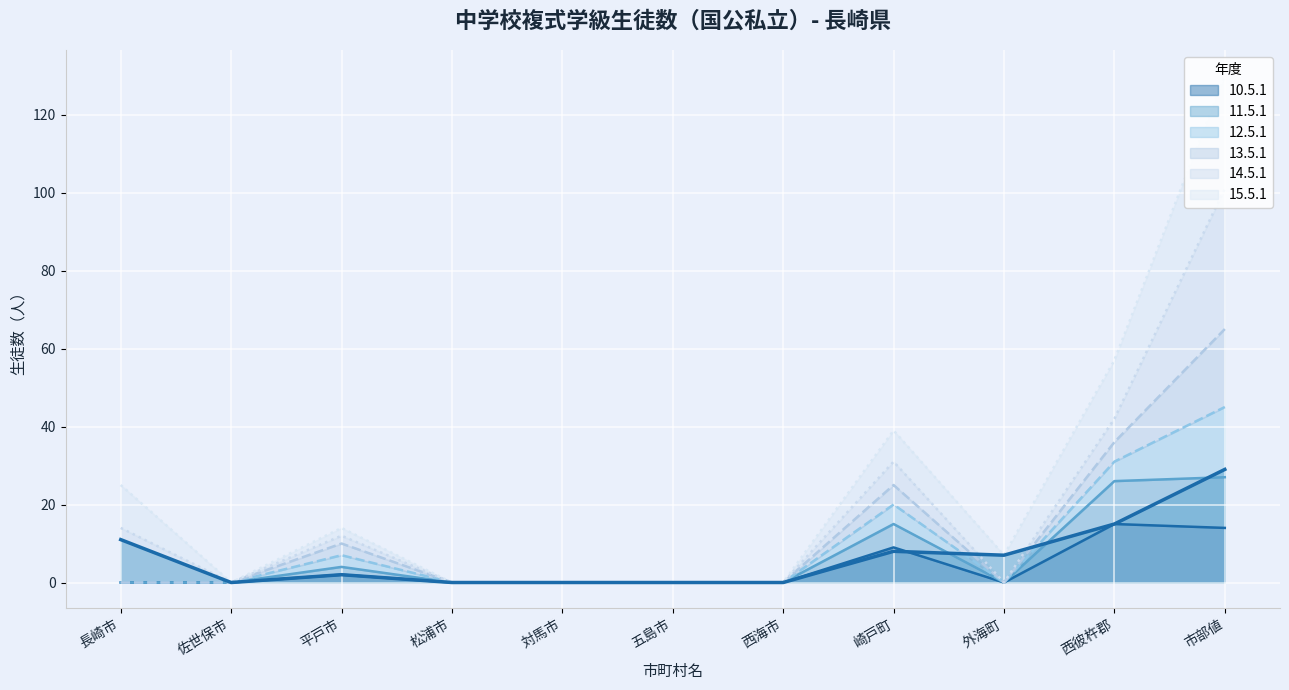

How many categories are shown in the chart?

11